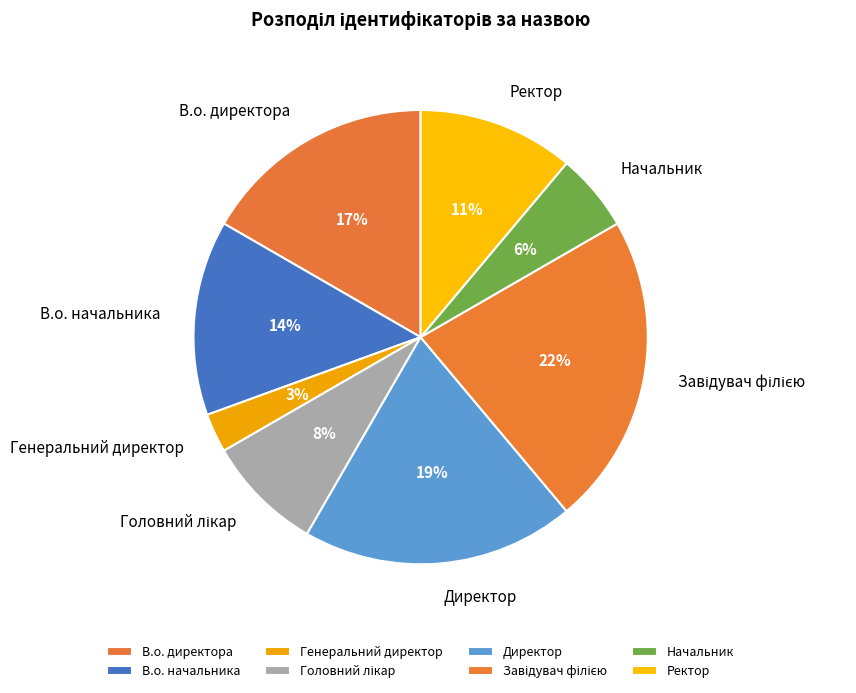

To the nearest percent, what is the combined percentage of В.о. начальника and В.о. директора?

31%